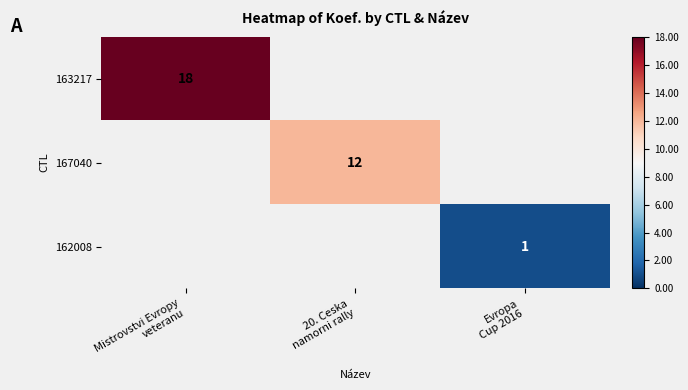

At how many categories does at least one series exceed 8?

2